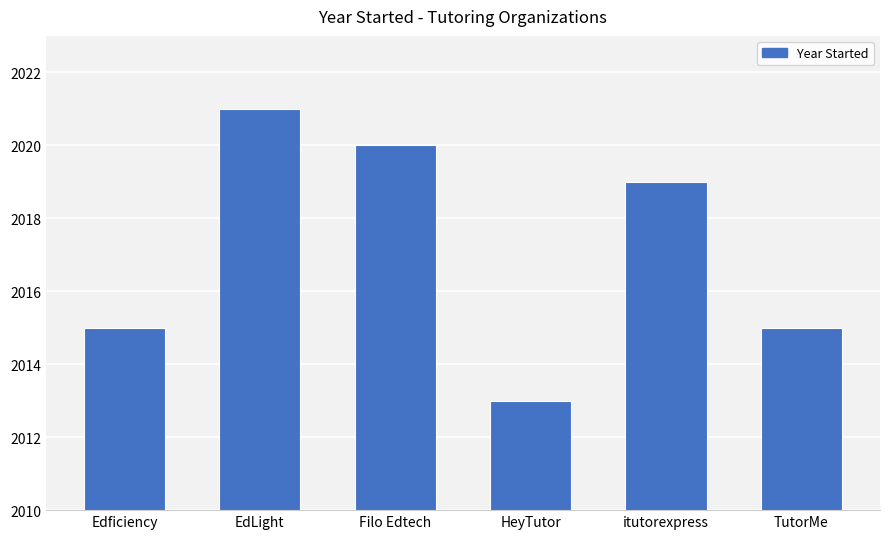

Is it true that the value at Edficiency is 2015?

True